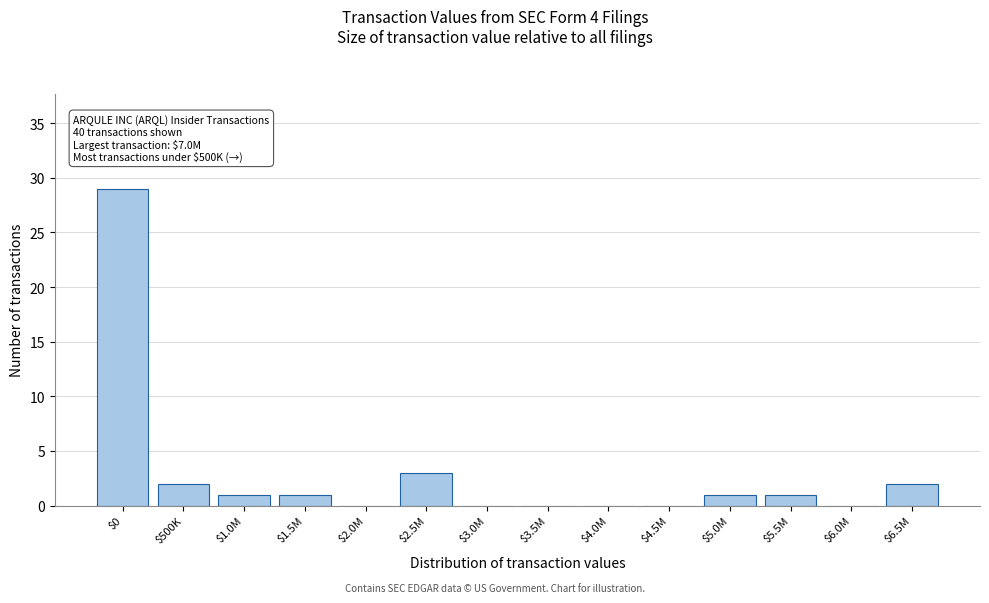

What is the maximum value shown in the chart?

29